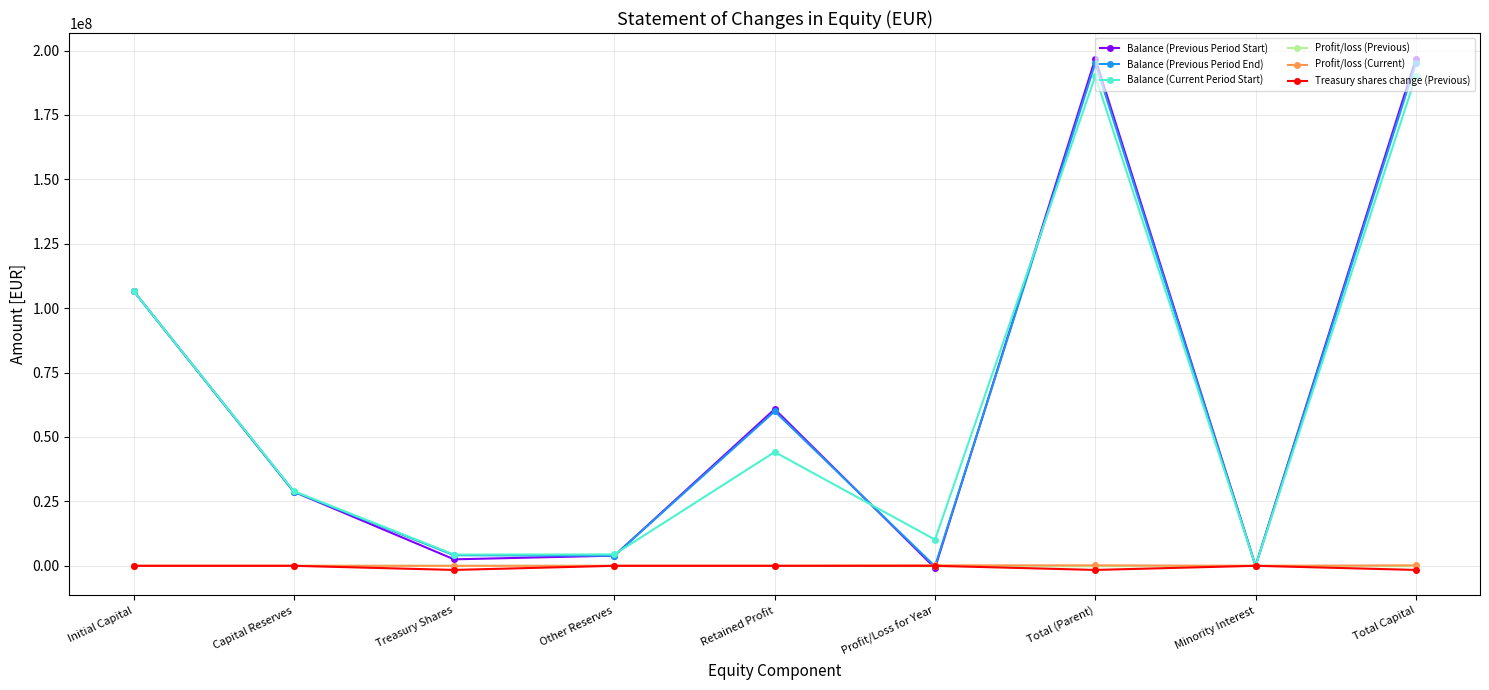

How many data points in Balance (Previous Period End) are less than 28760349?

4